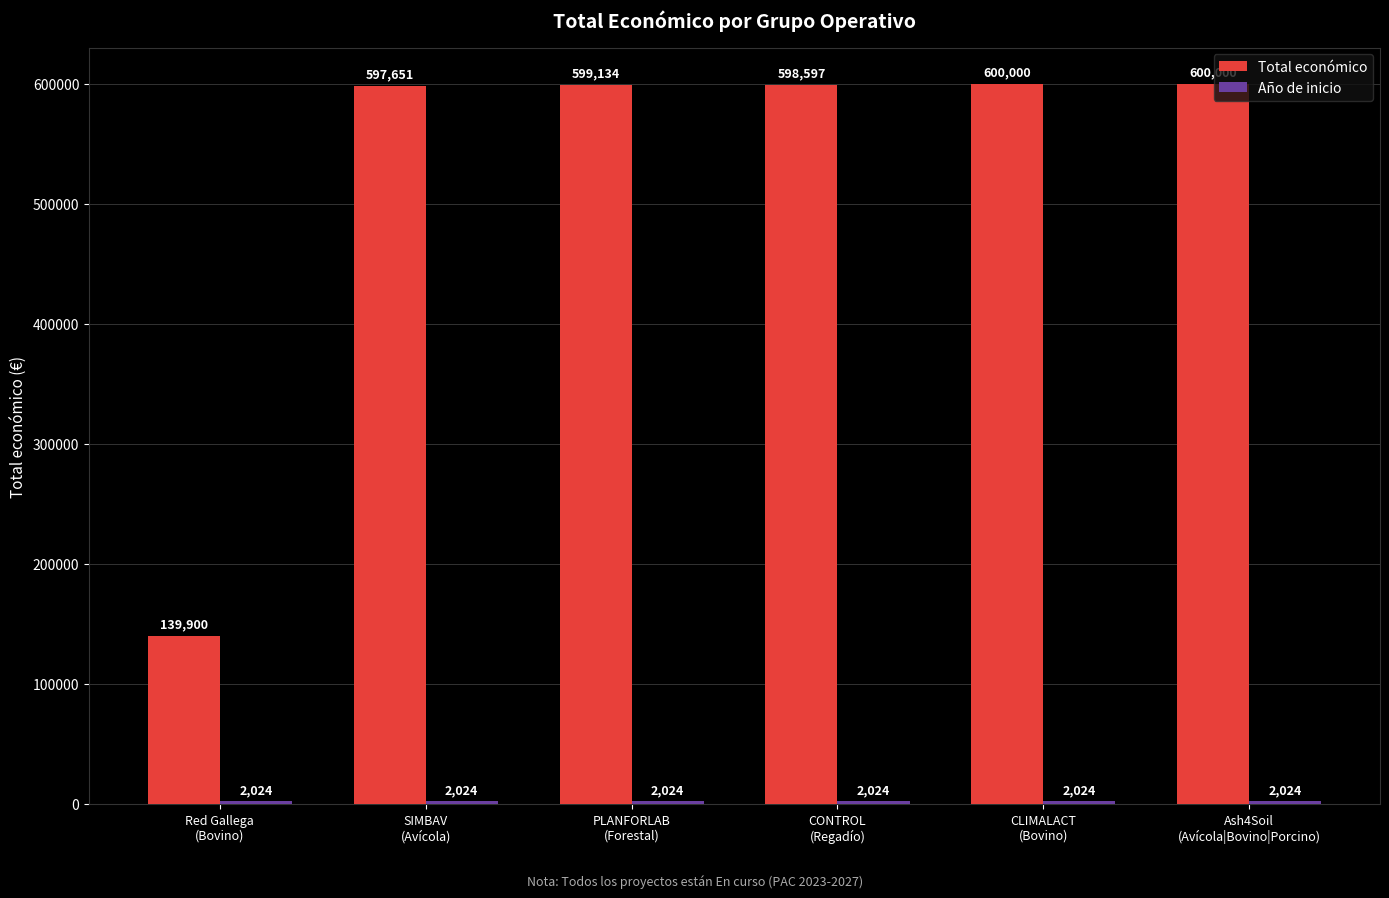

Which series has the largest range (max minus min)?

Total económico